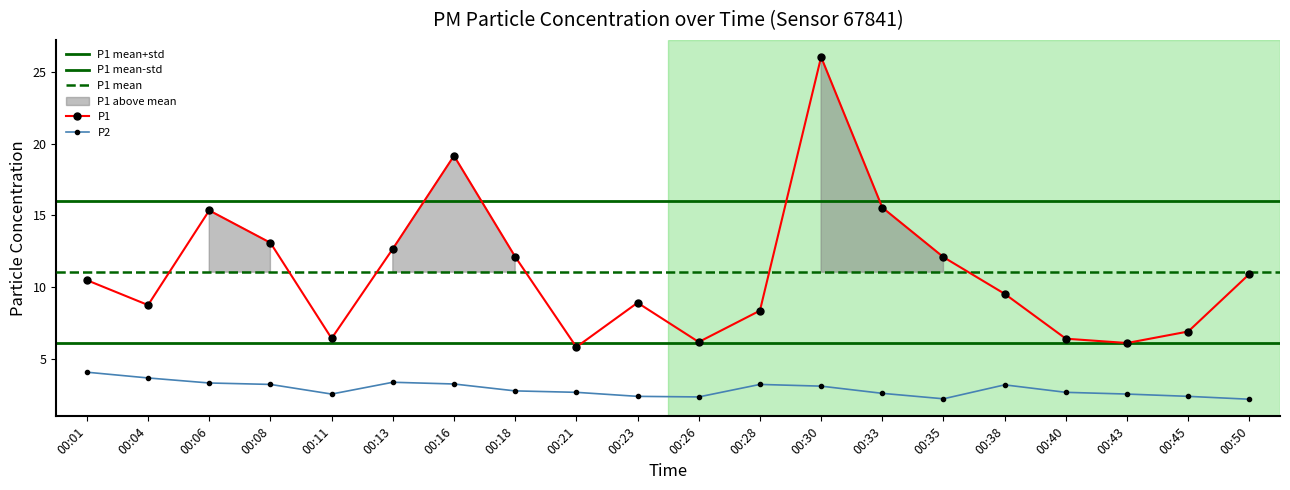

At which category is the sum across all series the highest?

00:30